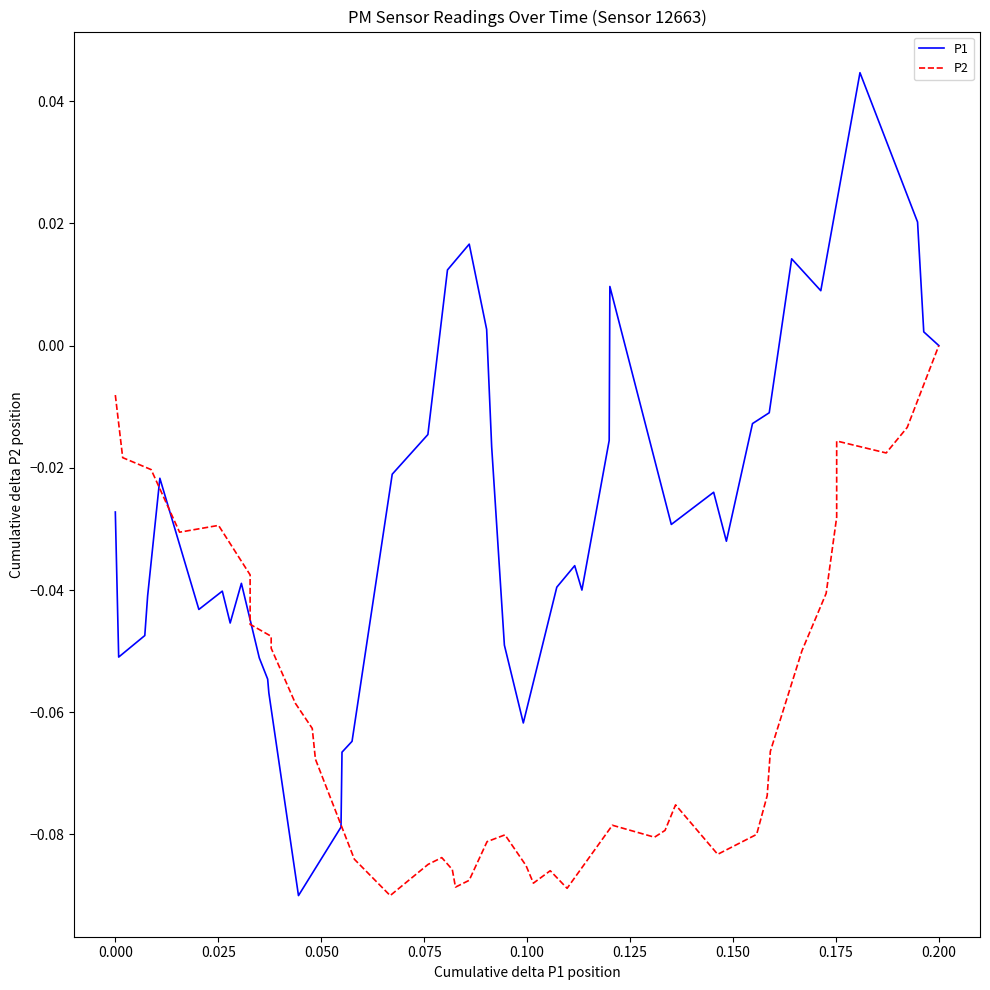

What is the difference between the maximum and minimum values in the P2 series?

0.1